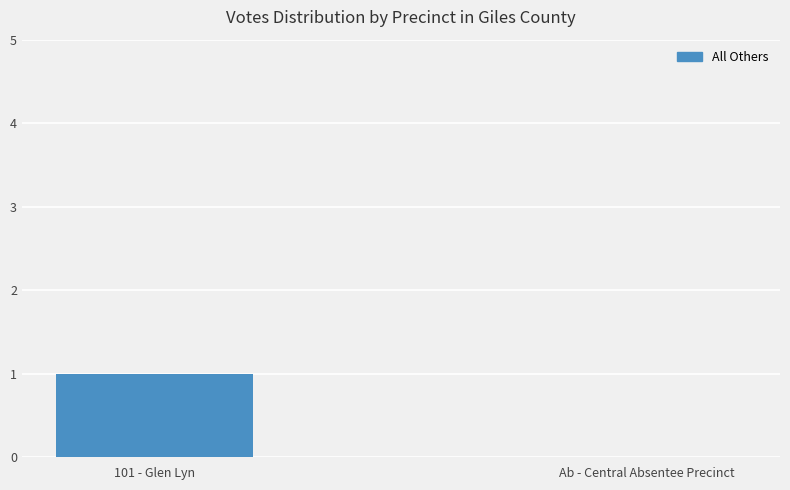

Is it true that the value at Ab - Central Absentee Precinct is 0?

True